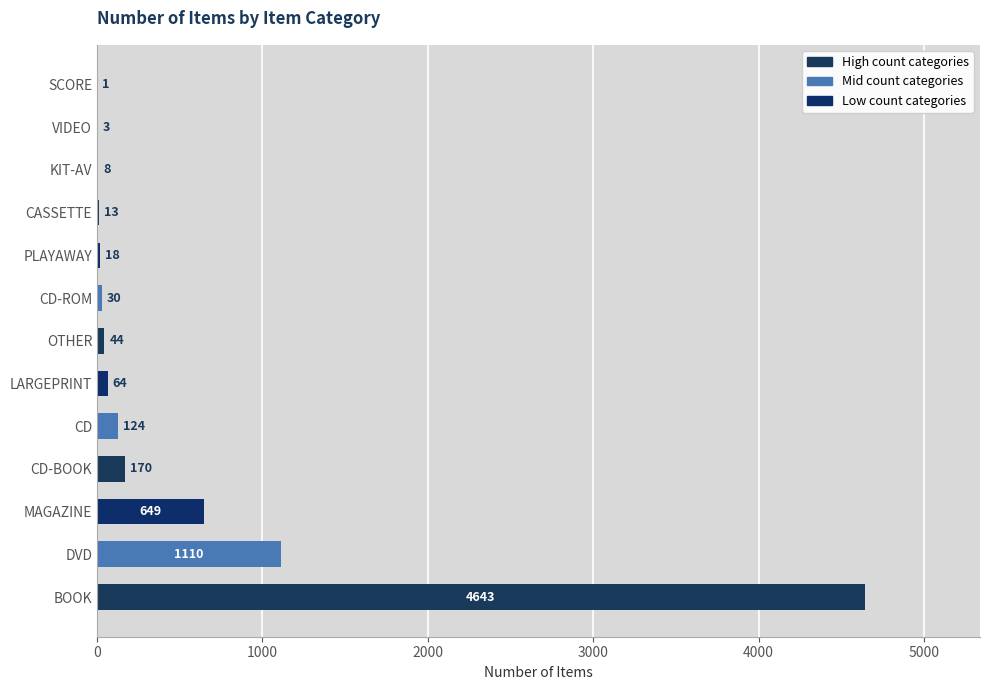

At which label is the value closest to 2322?

DVD